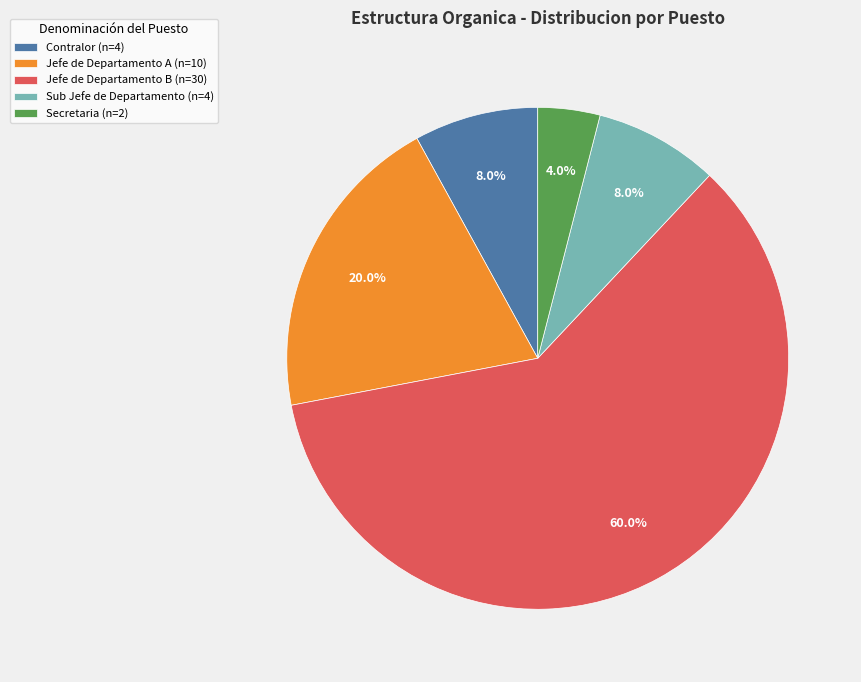

Combined, do Contralor (n=4) and Jefe de Departamento B (n=30) account for over 50%?

Yes